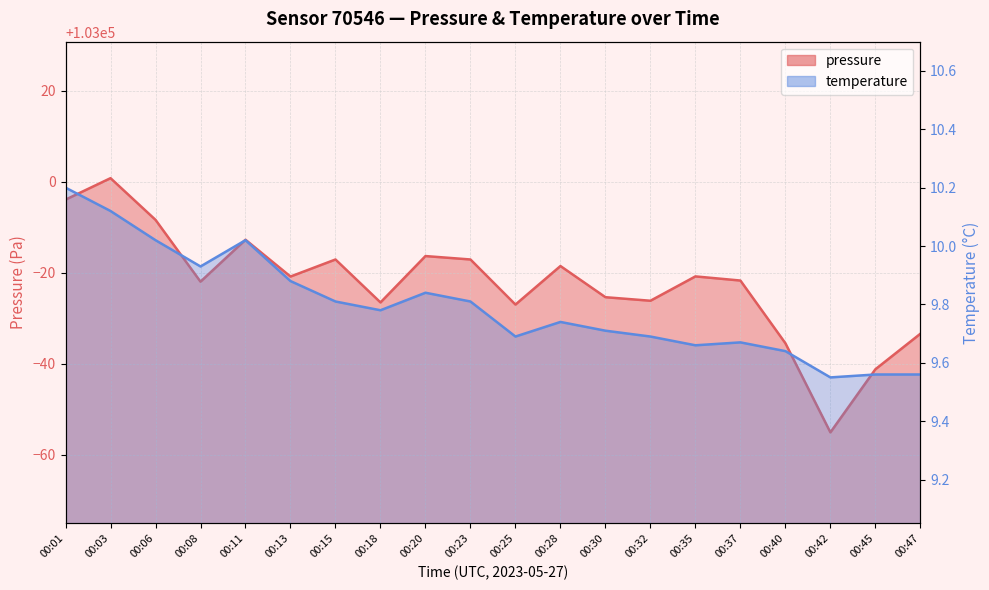

What is the minimum value for temperature?

9.6